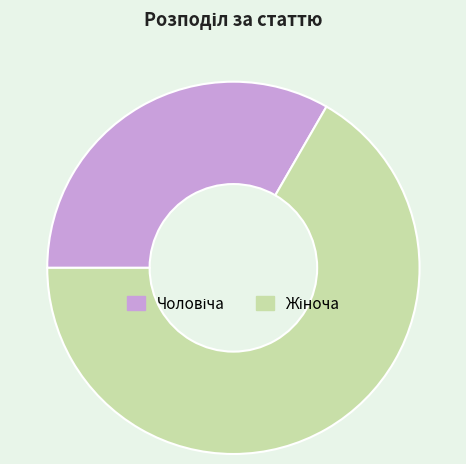

How many slices are in this pie chart?

2